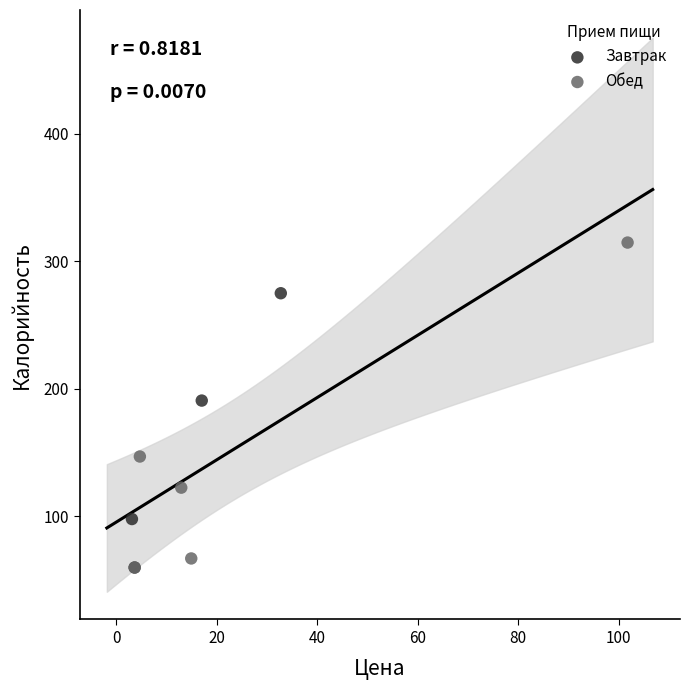

Which series reaches the maximum Y coordinate?

Обед